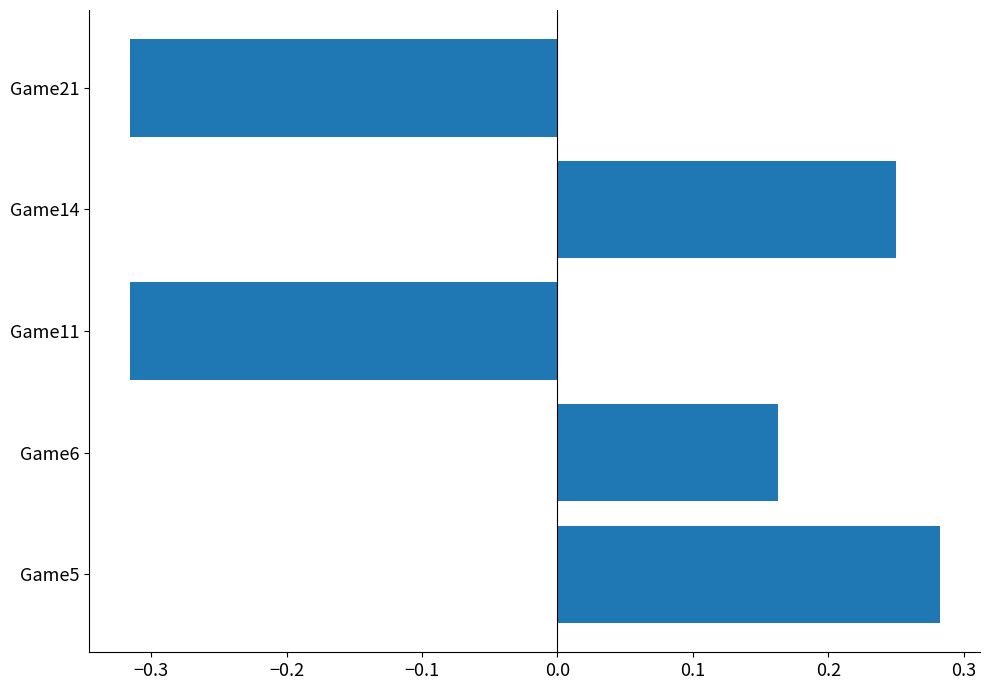

Which category has the highest value across all series?

Game5